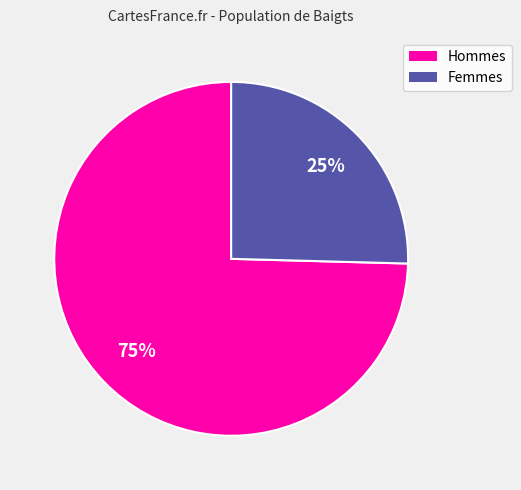

Is there any slice that represents more than half of the pie?

Yes